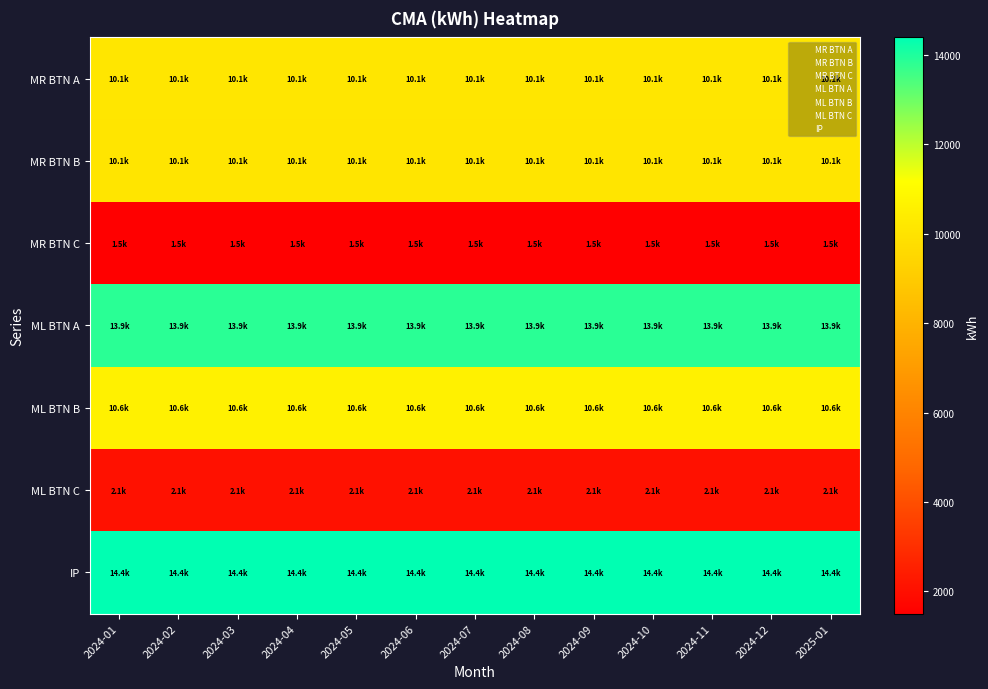

Reading right to left, transcribe all the data shown in this chart.

MR BTN A: 2025-01=10141.2	2024-12=10141.2	2024-11=10141.2	2024-10=10141.2	2024-09=10141.2	2024-08=10141.2	2024-07=10141.2	2024-06=10141.2	2024-05=10141.2	2024-04=10141.2	2024-03=10141.2	2024-02=10141.2	2024-01=10141.2
MR BTN B: 2025-01=10089.6	2024-12=10089.6	2024-11=10089.6	2024-10=10089.6	2024-09=10089.6	2024-08=10089.6	2024-07=10089.6	2024-06=10089.6	2024-05=10089.6	2024-04=10089.6	2024-03=10089.6	2024-02=10089.6	2024-01=10089.6
MR BTN C: 2025-01=1502.0	2024-12=1502.0	2024-11=1502.0	2024-10=1502.0	2024-09=1502.0	2024-08=1502.0	2024-07=1502.0	2024-06=1502.0	2024-05=1502.0	2024-04=1502.0	2024-03=1502.0	2024-02=1502.0	2024-01=1502.0
ML BTN A: 2025-01=13860.4	2024-12=13860.4	2024-11=13860.4	2024-10=13860.4	2024-09=13860.4	2024-08=13860.4	2024-07=13860.4	2024-06=13860.4	2024-05=13860.4	2024-04=13860.4	2024-03=13860.4	2024-02=13860.4	2024-01=13860.4
ML BTN B: 2025-01=10595.5	2024-12=10595.5	2024-11=10595.5	2024-10=10595.5	2024-09=10595.5	2024-08=10595.5	2024-07=10595.5	2024-06=10595.5	2024-05=10595.5	2024-04=10595.5	2024-03=10595.5	2024-02=10595.5	2024-01=10595.5
ML BTN C: 2025-01=2079.2	2024-12=2079.2	2024-11=2079.2	2024-10=2079.2	2024-09=2079.2	2024-08=2079.2	2024-07=2079.2	2024-06=2079.2	2024-05=2079.2	2024-04=2079.2	2024-03=2079.2	2024-02=2079.2	2024-01=2079.2
IP: 2025-01=14393.0	2024-12=14393.0	2024-11=14393.0	2024-10=14393.0	2024-09=14393.0	2024-08=14393.0	2024-07=14393.0	2024-06=14393.0	2024-05=14393.0	2024-04=14393.0	2024-03=14393.0	2024-02=14393.0	2024-01=14393.0